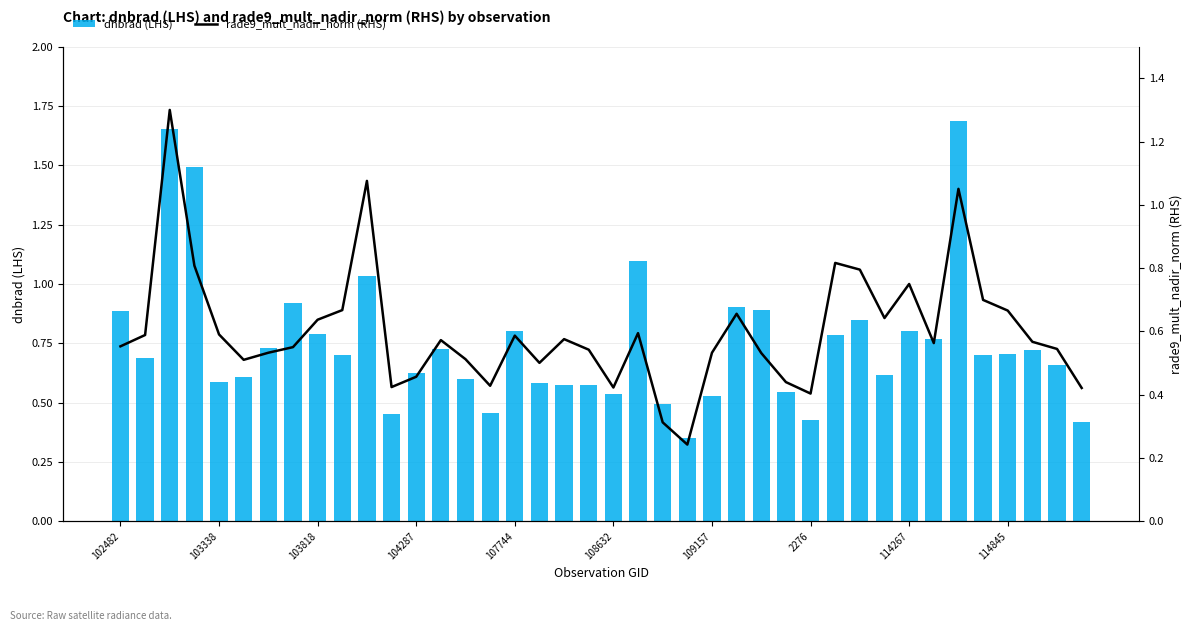

Which series has the largest range (max minus min)?

dnbrad (LHS)